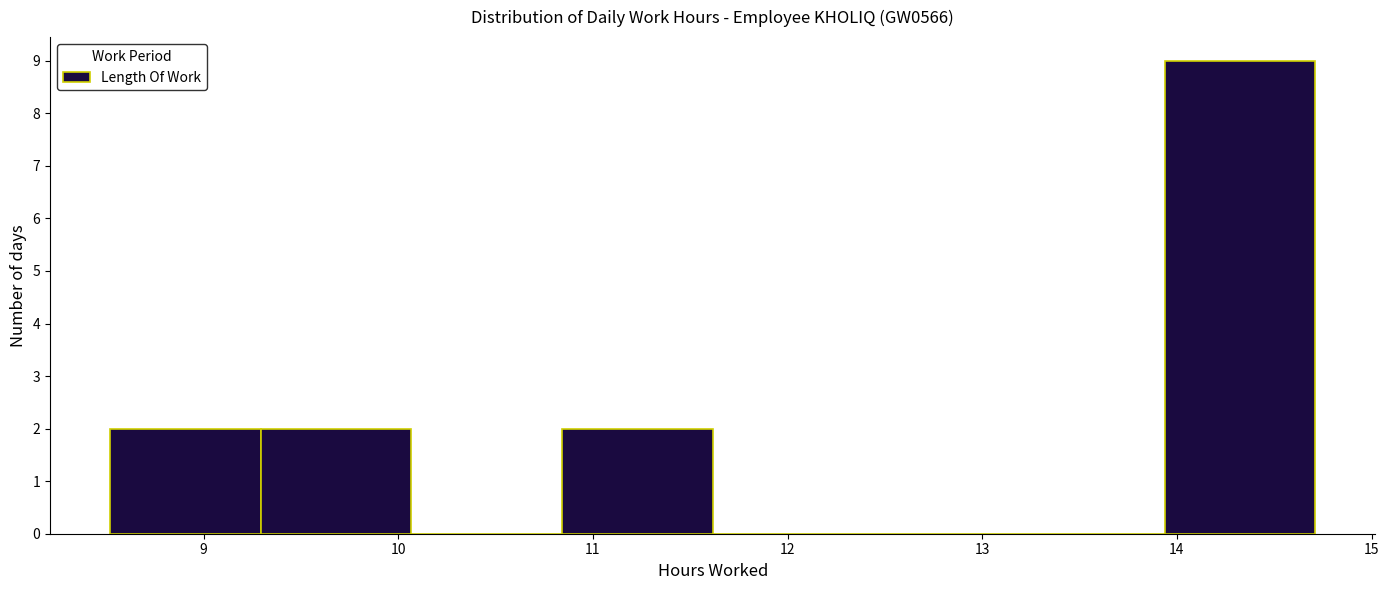

What is the height of the bar covering 13.9 to 14.7 on the x-axis? Neither the bar edges nor the heights are printed on the chart, so give them approximately, as read against the axes.

9